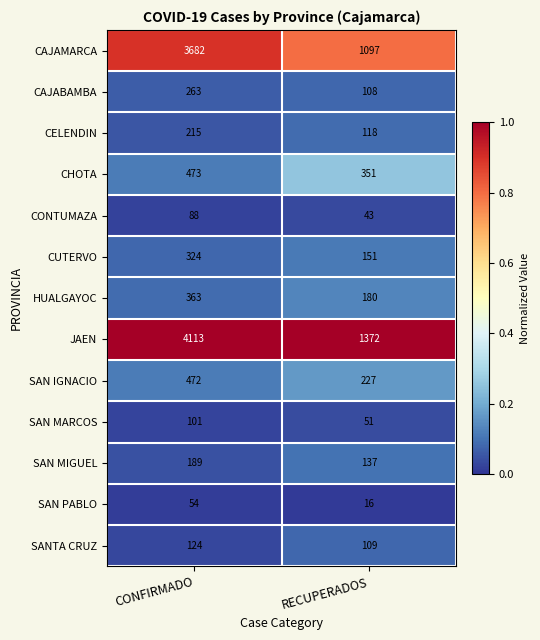

Which series has the largest range (max minus min)?

JAEN